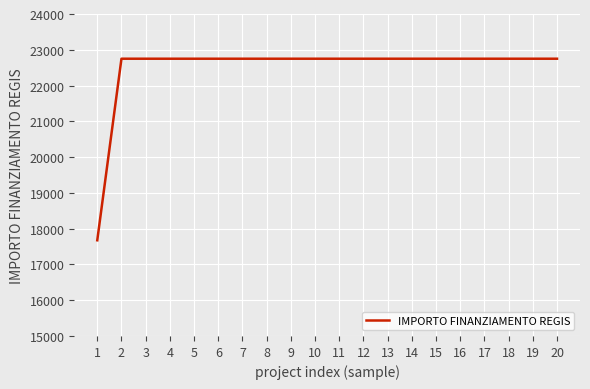

The value at 20 is 11476.0. True or false?

False